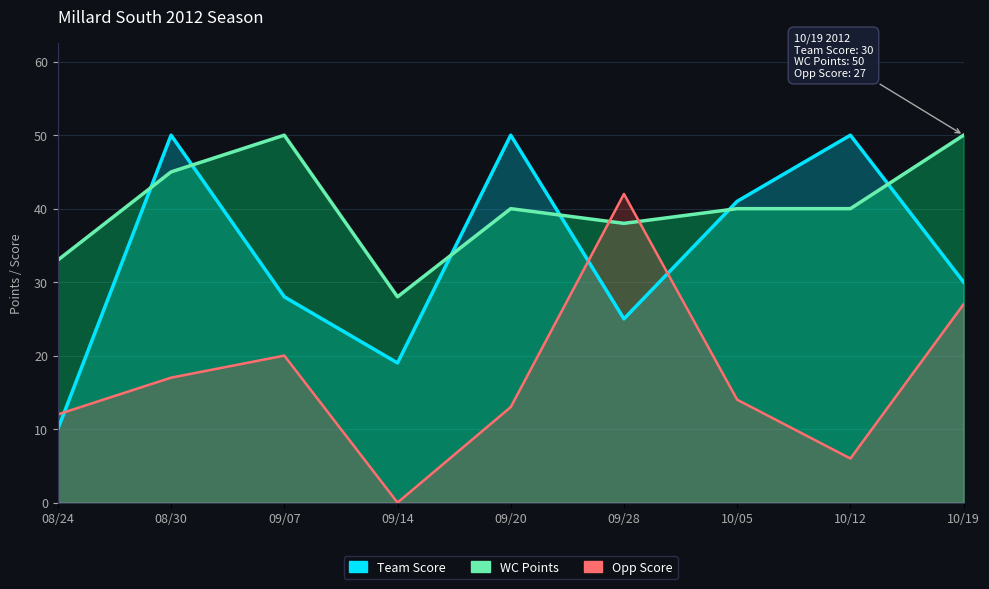

At which label is Opp Score closest to 21?

09/07